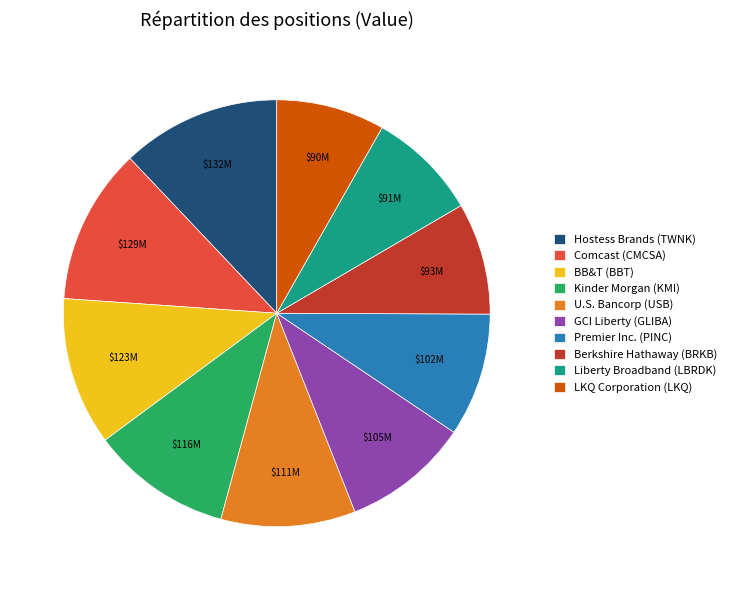

The GCI Liberty (GLIBA) slice represents 18% of the pie. True or false?

False